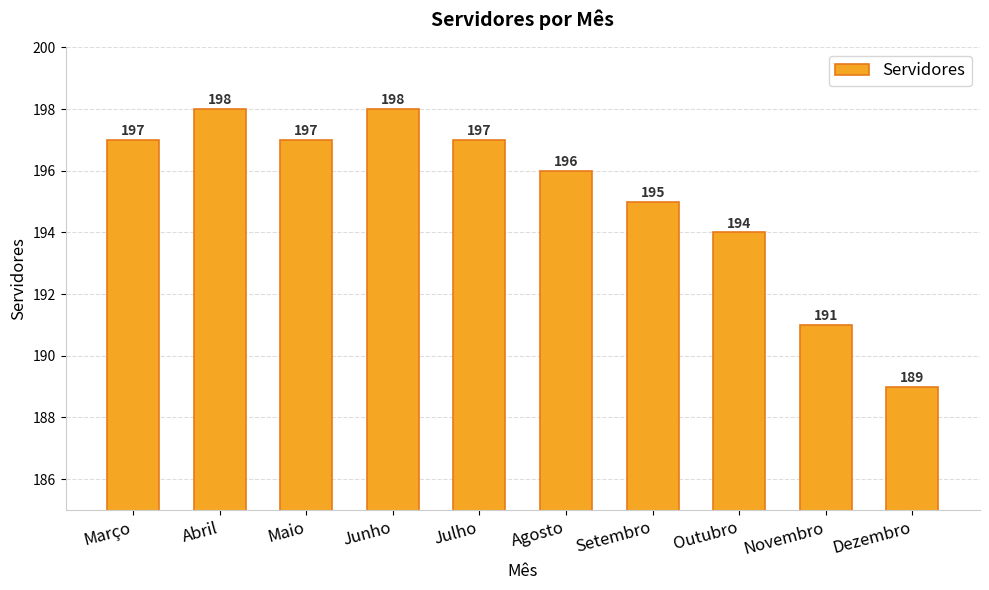

Which has a higher value, Abril or Maio?

Abril